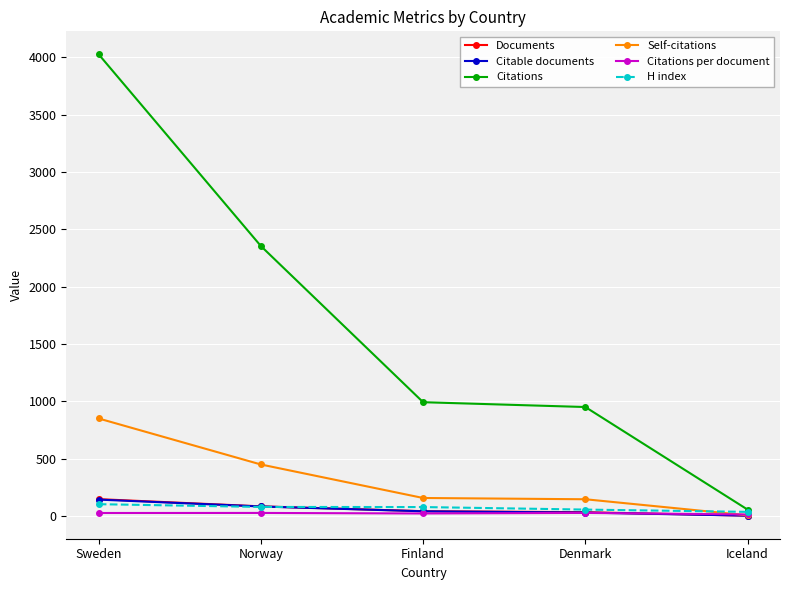

What is the sum of all Documents values?

314.0